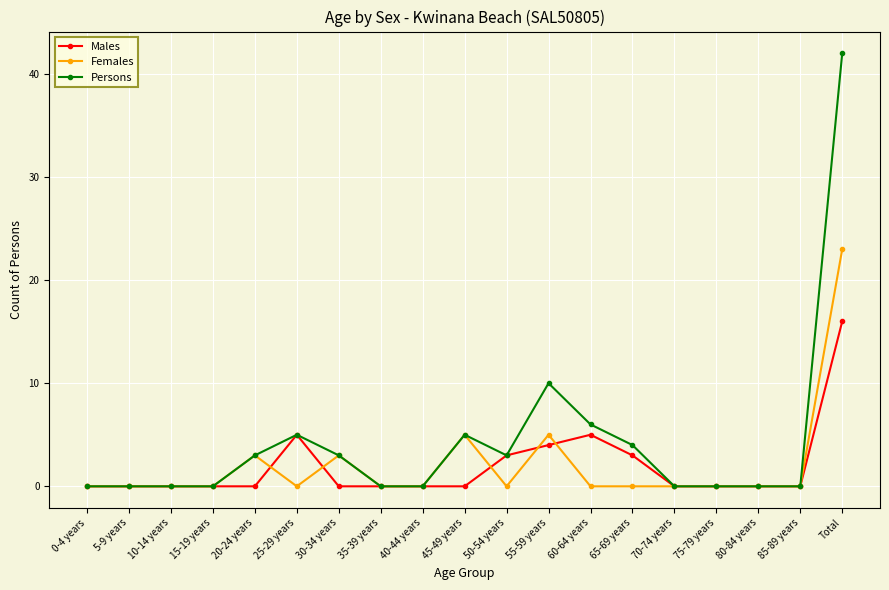

True or false: Persons has more than 1 interior local peaks.

True